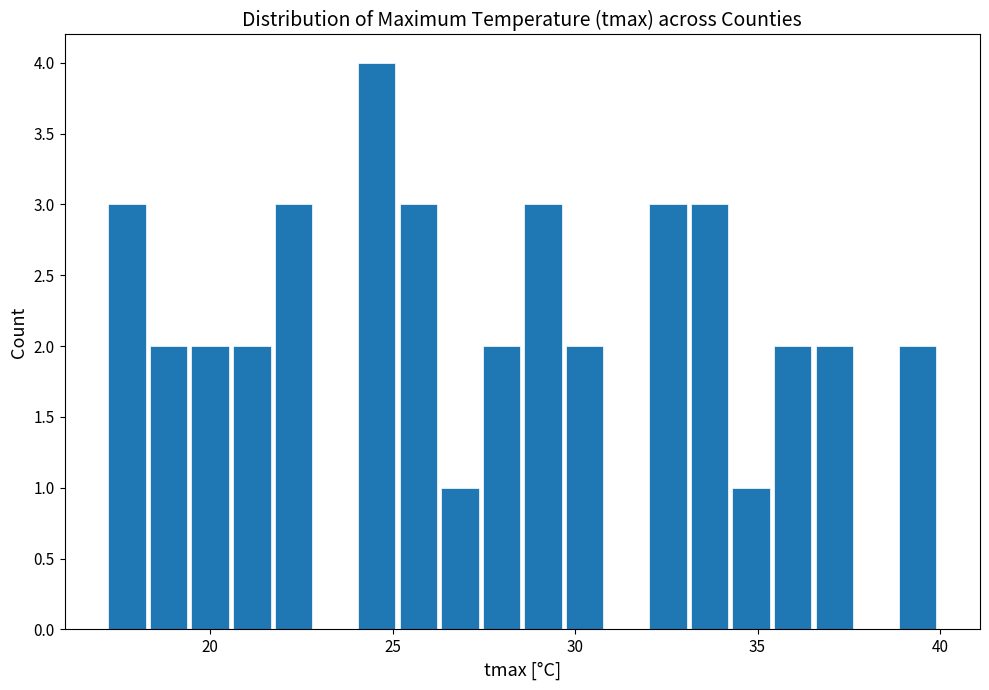

Around what value on the x-axis is the tallest bar? Give the approximate position of its centre, as read against the axis.

24.5